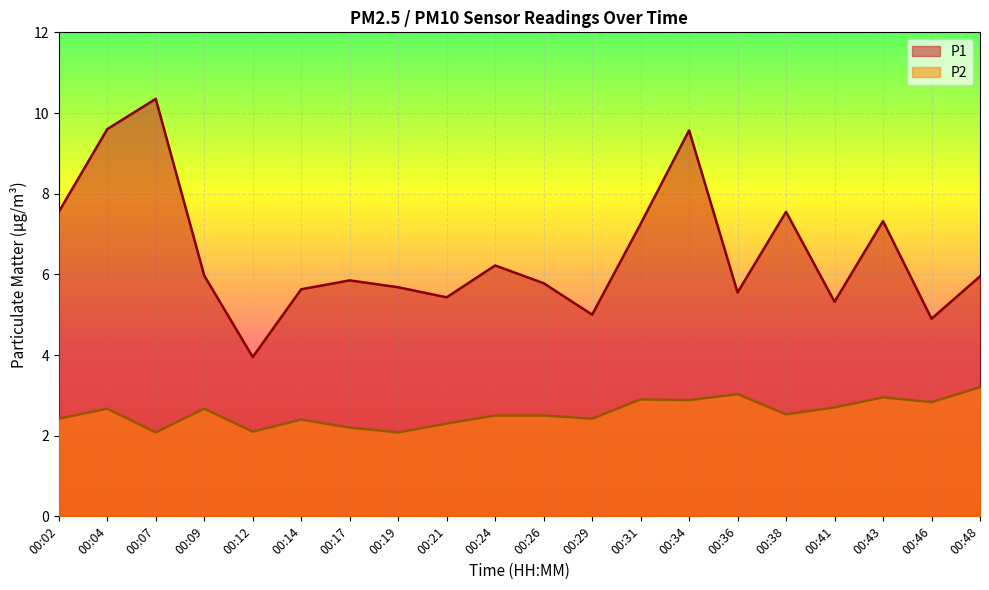

What is the difference between the P1 values at 00:14 and 00:34?

3.9